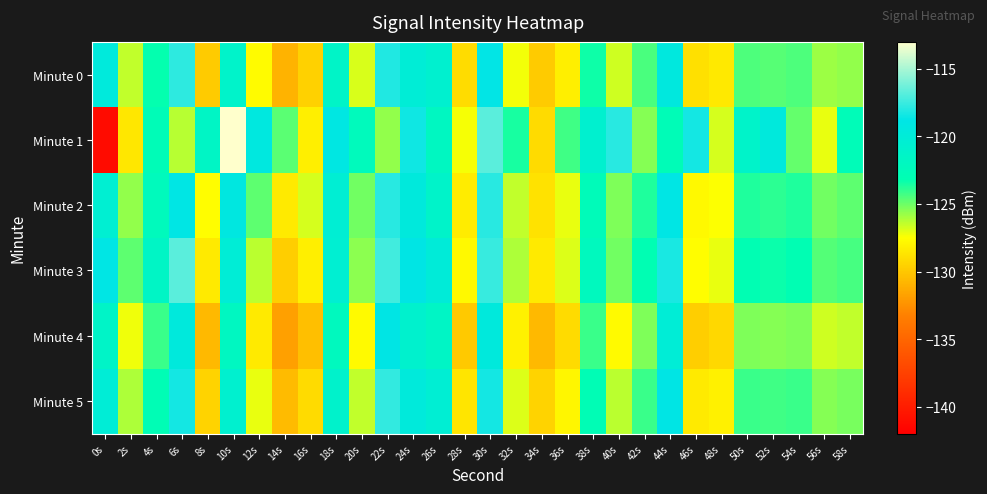

What is the difference between the highest and lowest values at 34s?

2.2